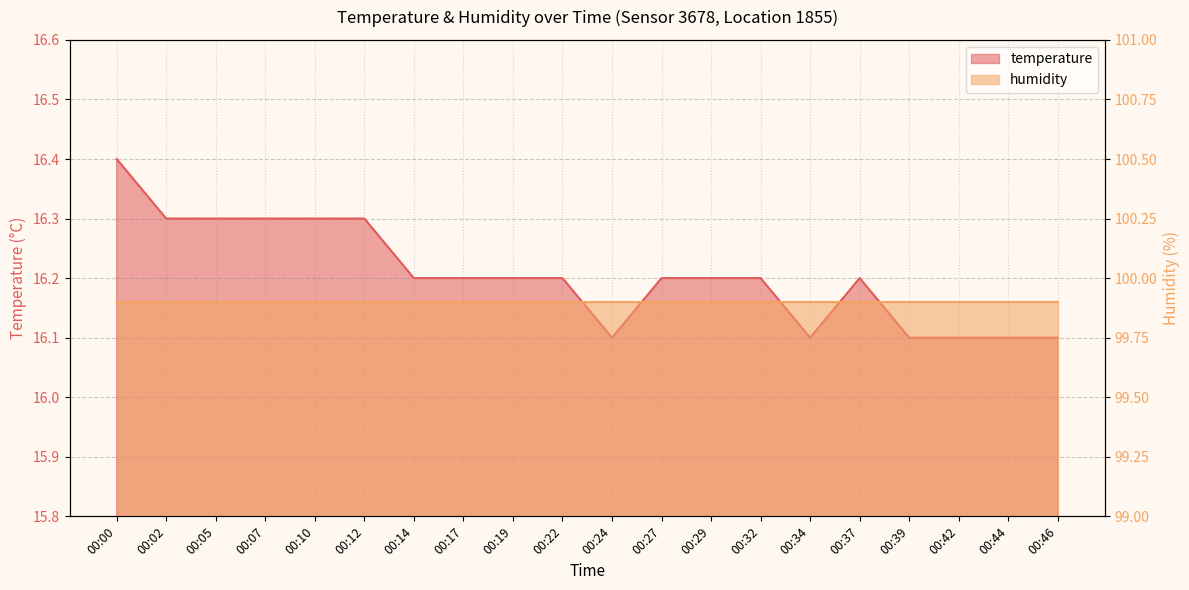

What is the change in value from 00:05 to 00:17?

-0.1